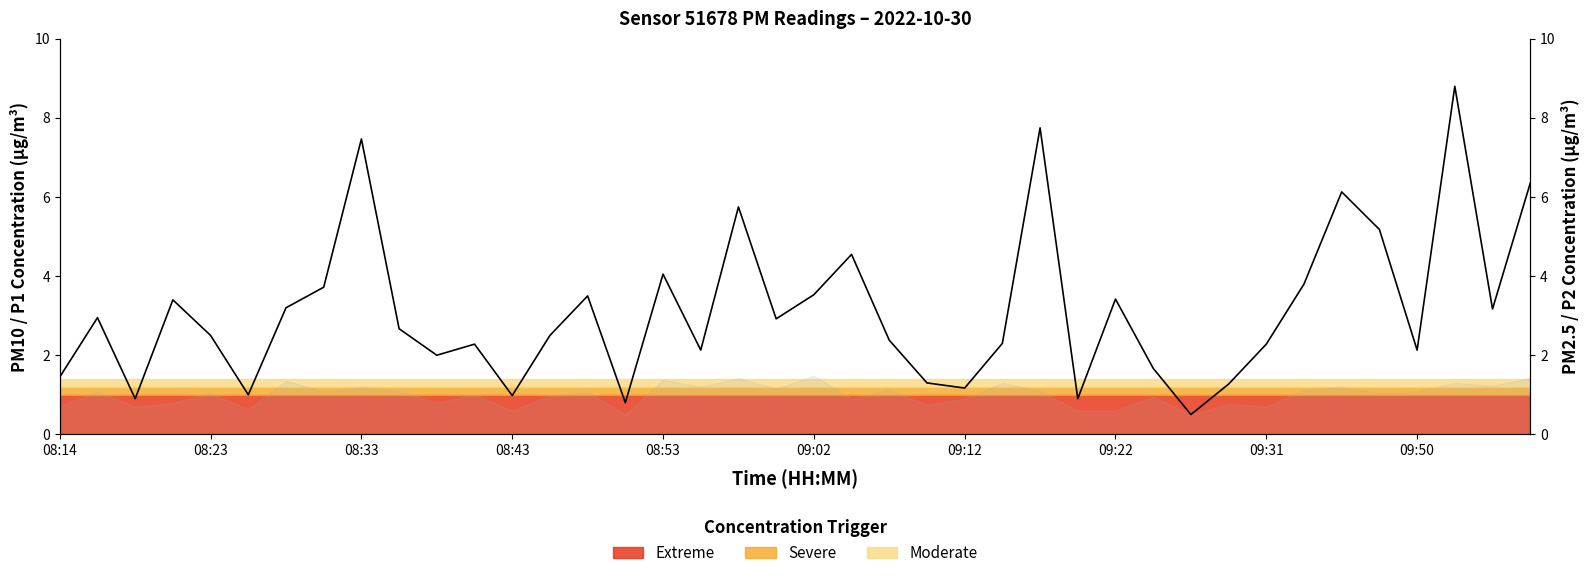

What is the average value?

3.1